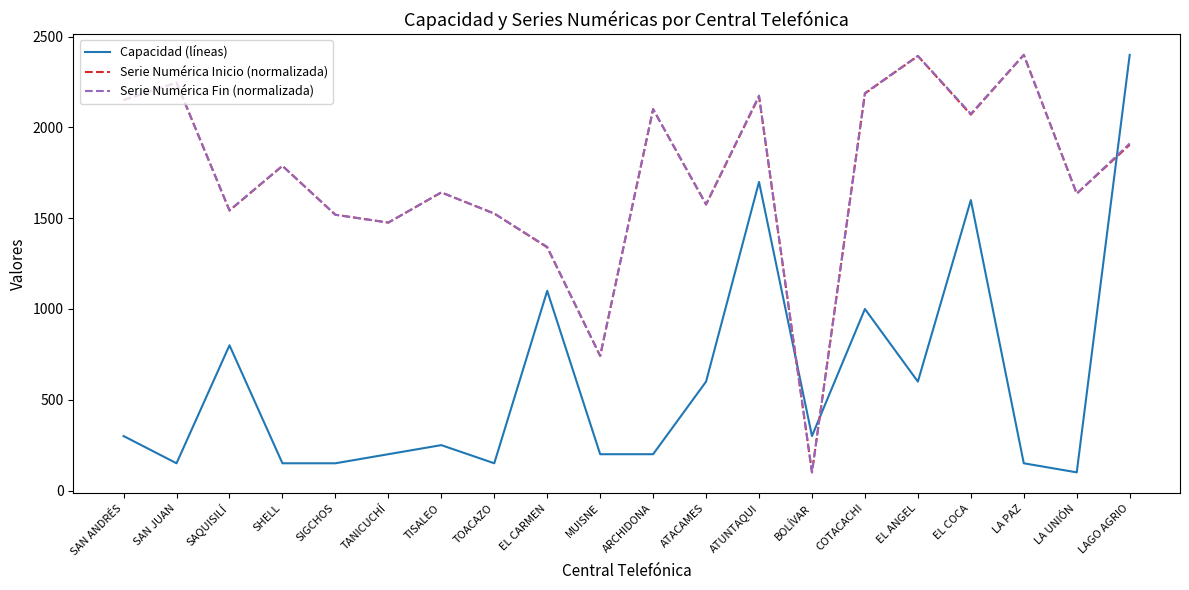

Is it true that Capacidad (líneas) equals 2458.3 at ATUNTAQUI?

False